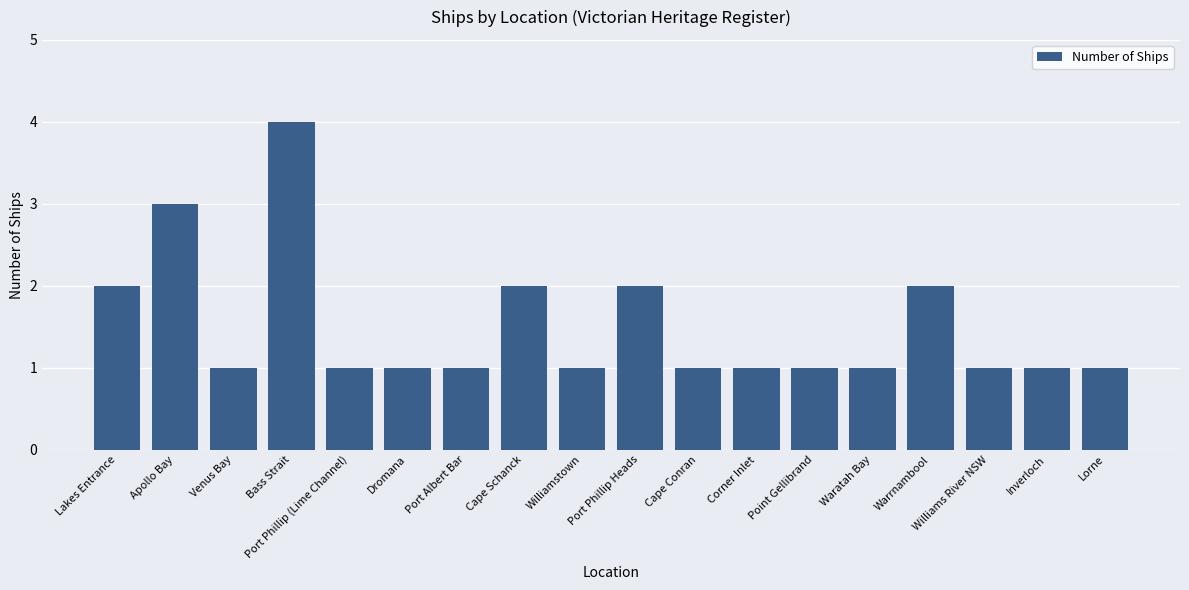

How many series are shown in this chart?

1